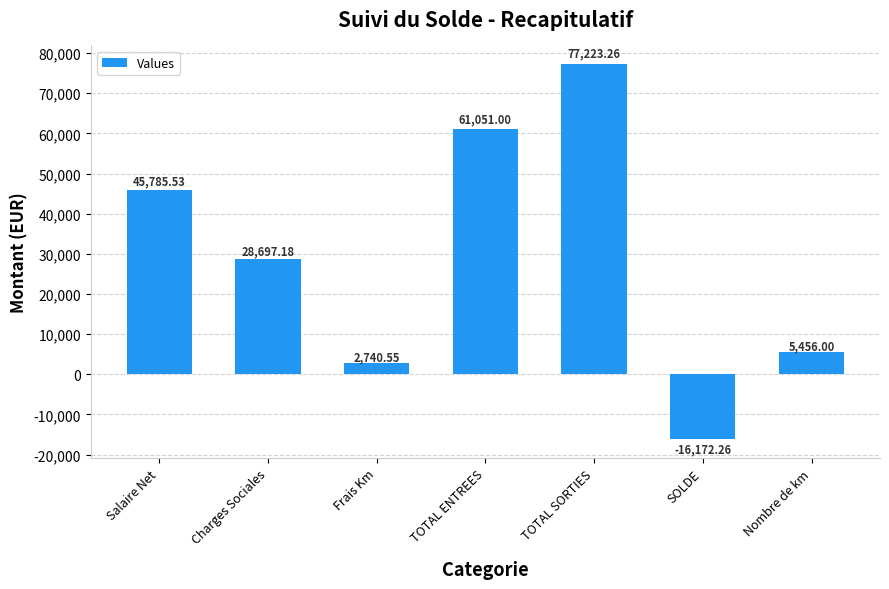

At which category does the chart reach its minimum across all series?

SOLDE